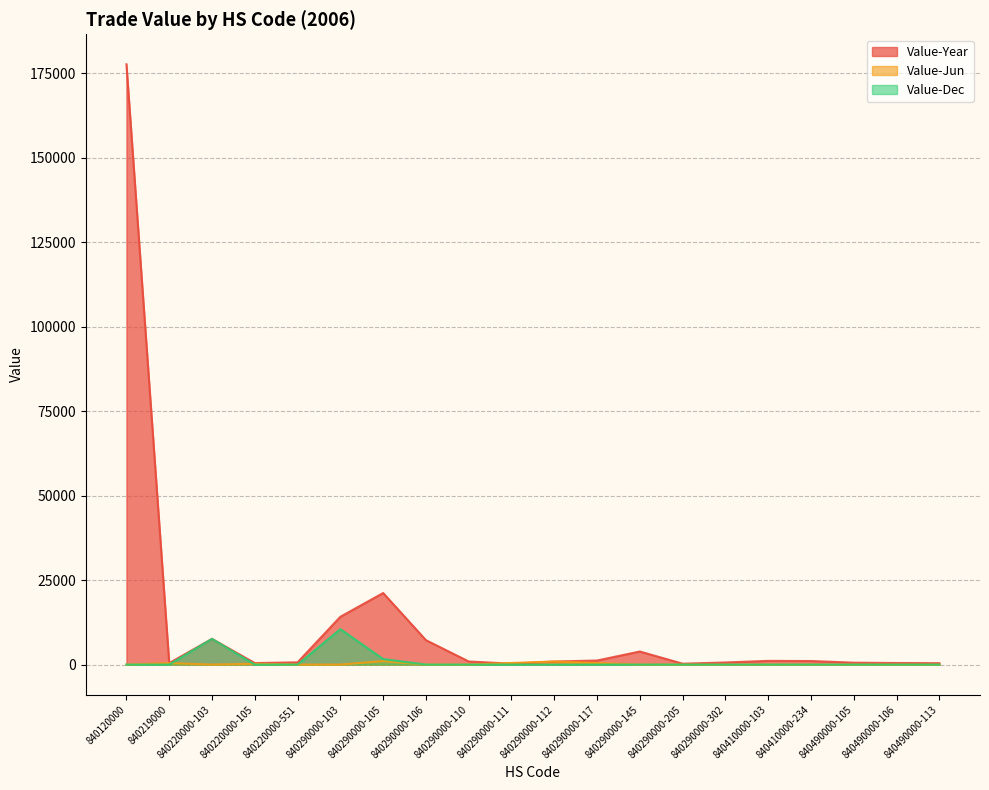

What is the total value across all series at 840220000-105?

694